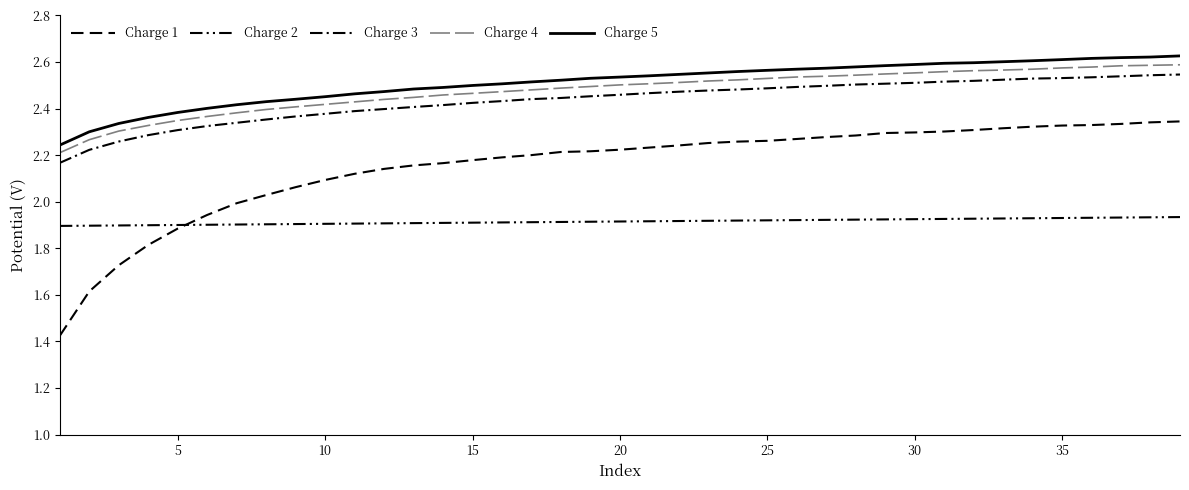

How many lines are shown in the chart?

5